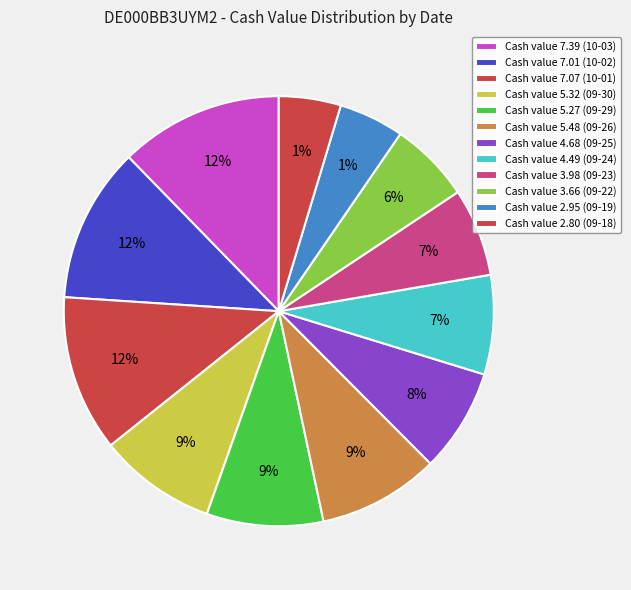

What percentage is the 2025-09-29 slice, to the nearest percent?

9%